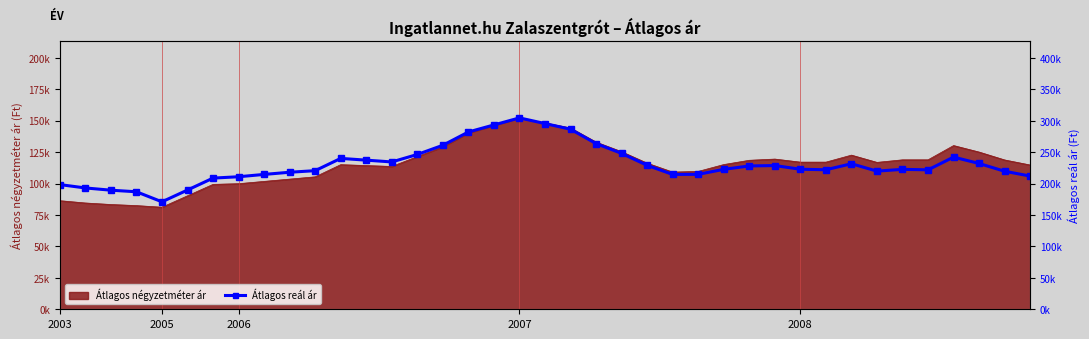

What is the difference between the values at 38 and 20?

74525